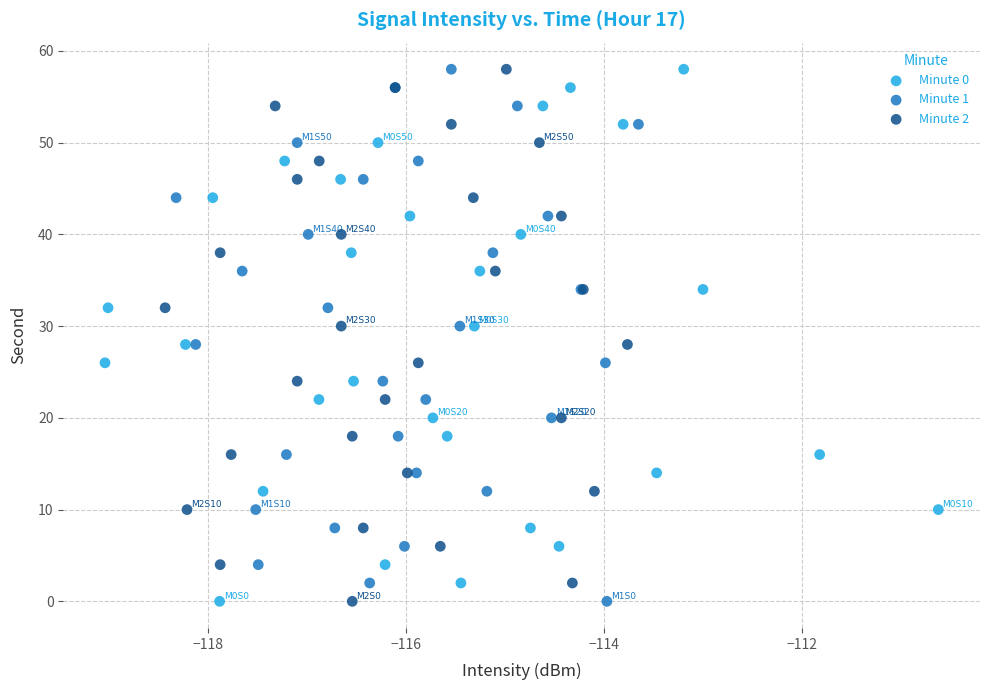

What are all the series names shown in the legend?

Minute 0, Minute 1, Minute 2